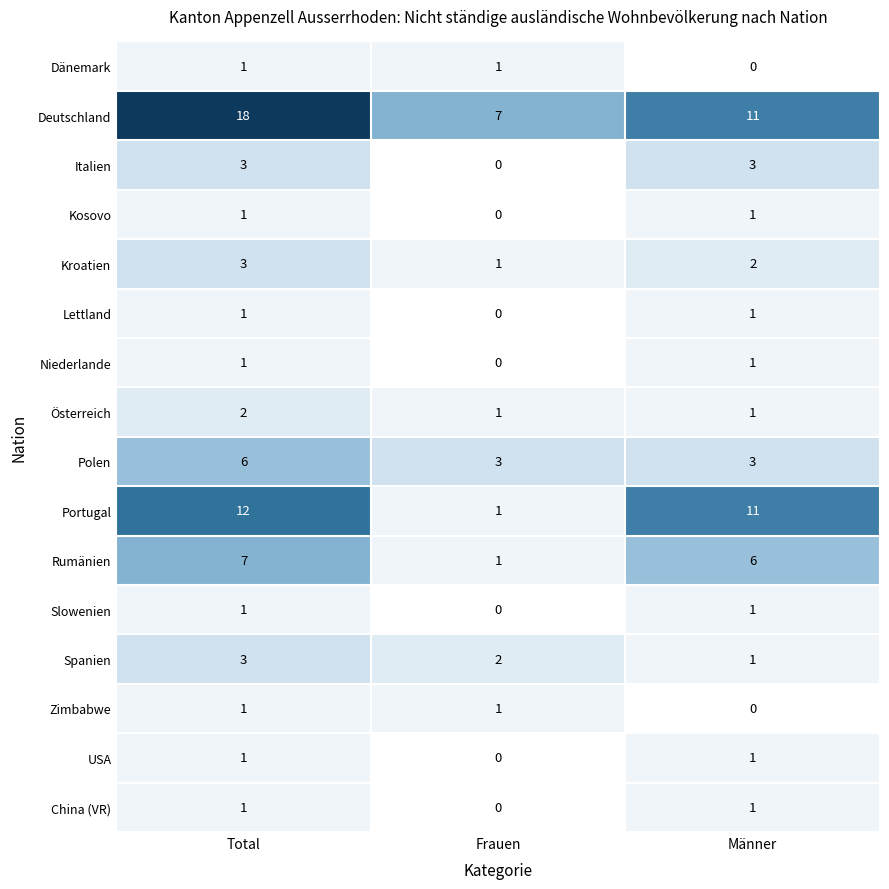

What is the total value across all series at Frauen?

18